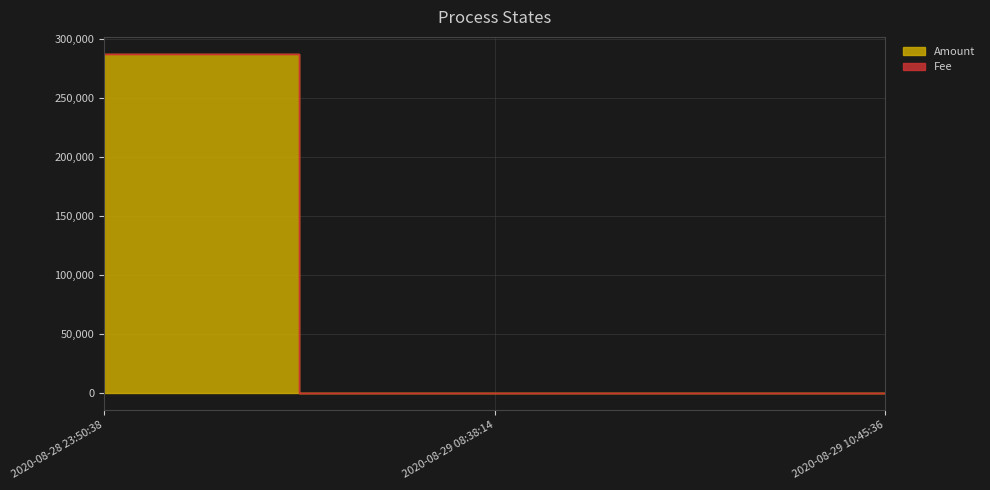

Rank the categories by value from lowest to highest.

2020-08-29 10:45:36, 2020-08-29 08:38:14, 2020-08-28 23:50:38